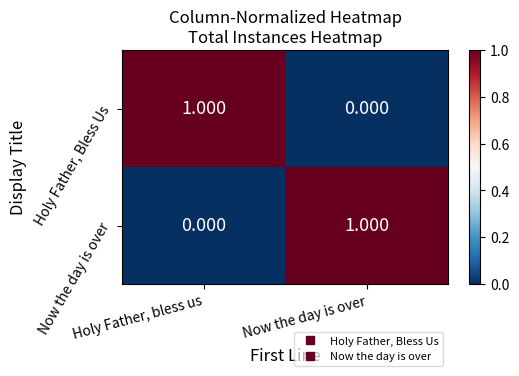

How many data points does each series have?

2